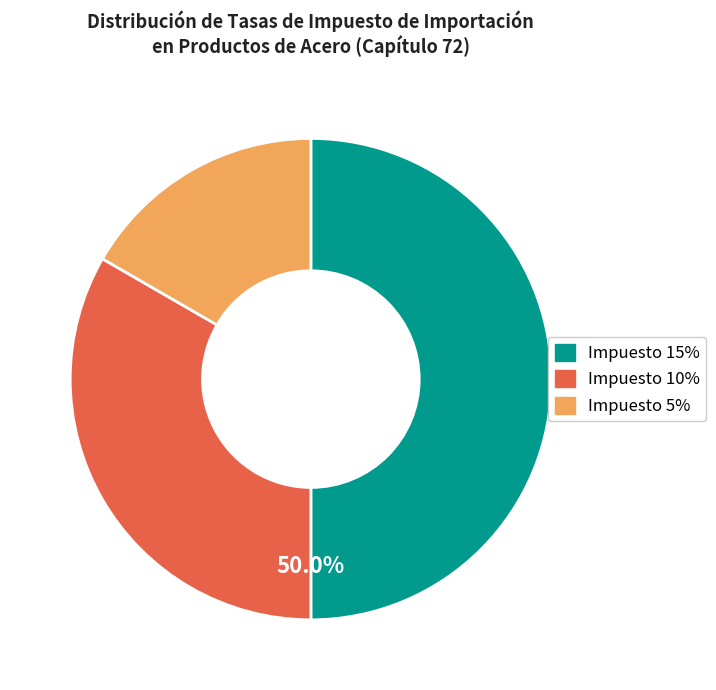

The Impuesto 5% slice represents 8% of the pie. True or false?

False